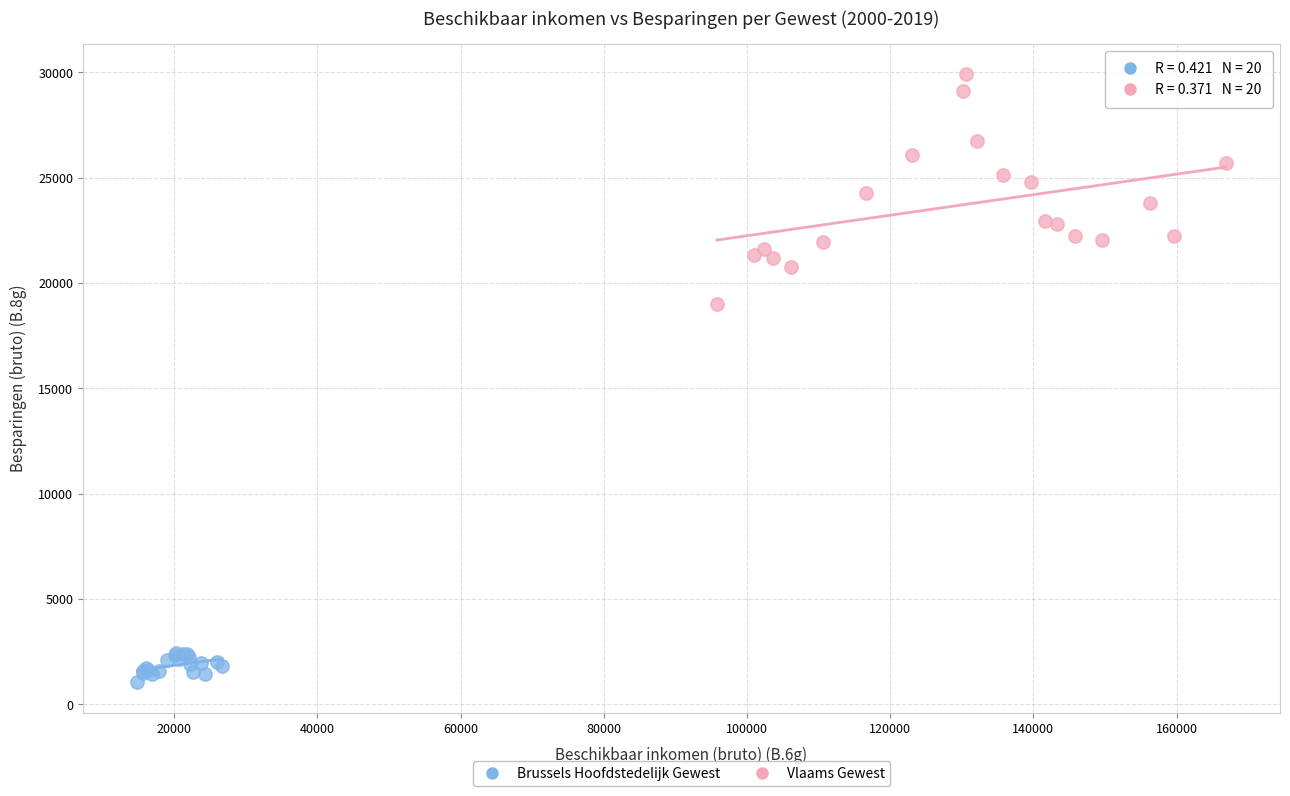

What are all the series names shown in the legend?

Brussels Hoofdstedelijk Gewest, Vlaams Gewest